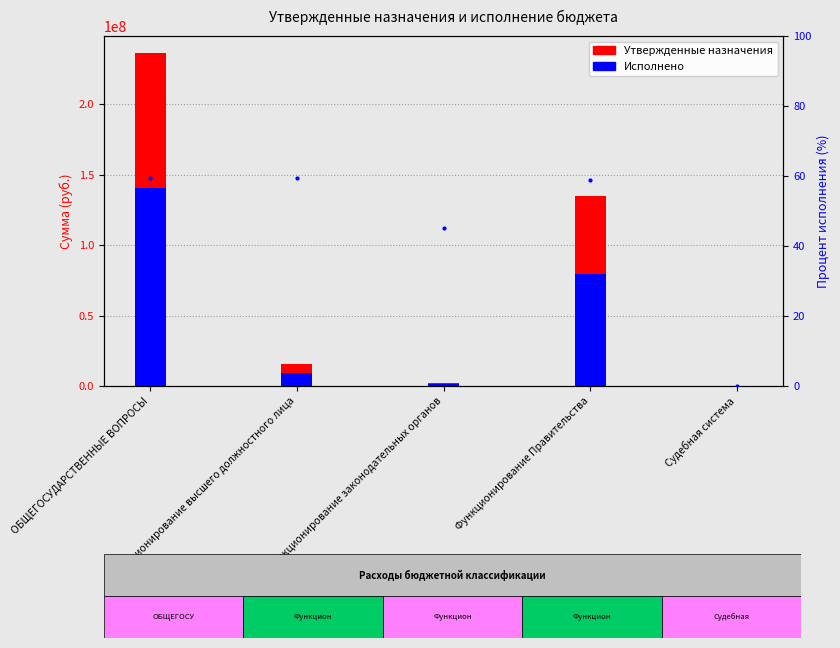

Reading left to right, list all the values displayed in this chart.

Утвержденные назначения: ОБЩЕГОСУДАРСТВЕННЫЕ ВОПРОСЫ=236432132.1	Функционирование высшего должностного лица=15512978.7	Функционирование законодательных органов=2373715.6	Функционирование Правительства=134418496.3	Судебная система=1030.0
Исполнено: ОБЩЕГОСУДАРСТВЕННЫЕ ВОПРОСЫ=140566500.0	Функционирование высшего должностного лица=9199544.1	Функционирование законодательных органов=1074750.3	Функционирование Правительства=79280095.5	Судебная система=0.0